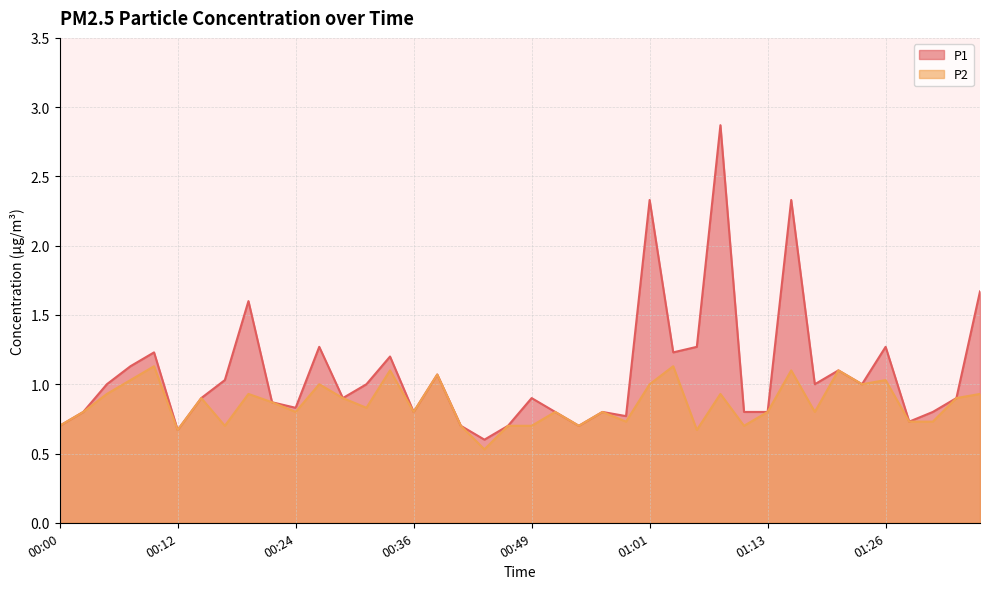

How many lines are shown in the chart?

2